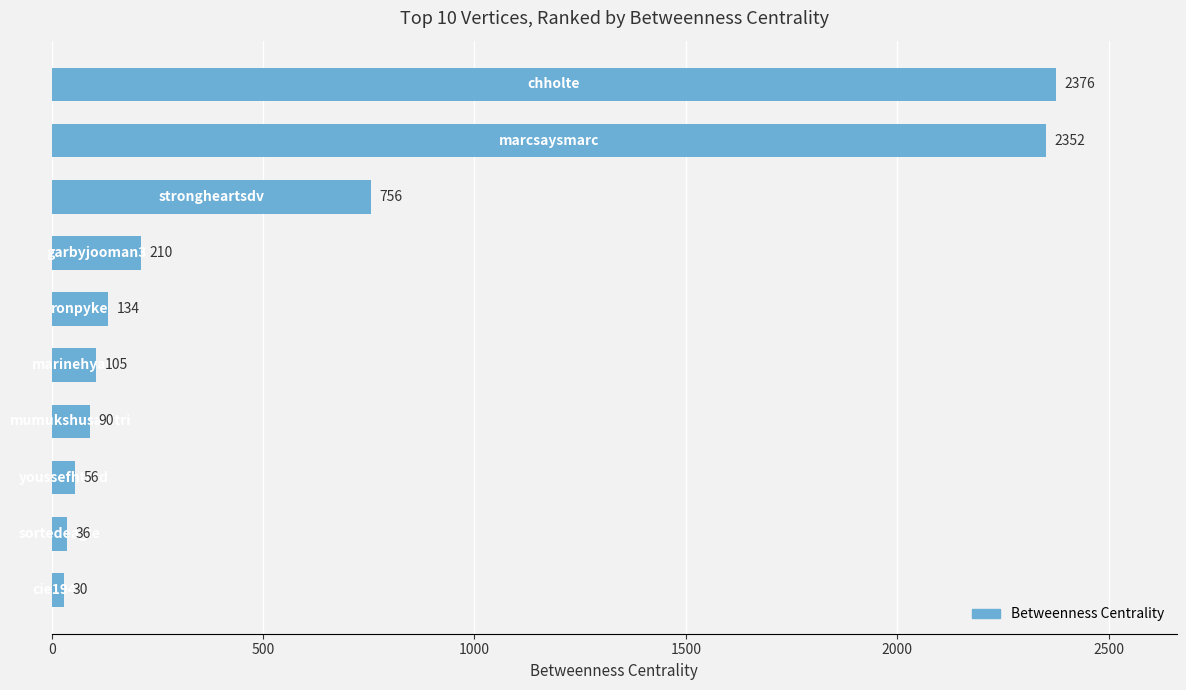

What is the smallest value displayed?

30